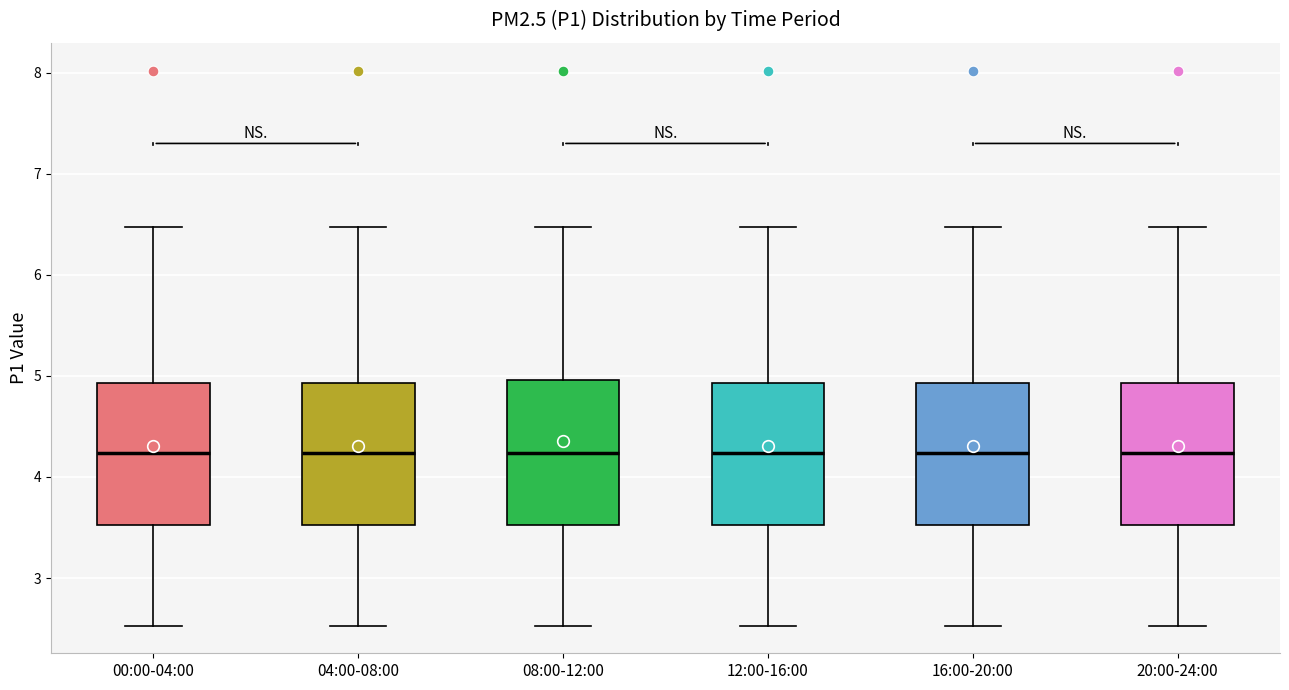

Reading left to right, read every box against the y-axis: the position of its median line, the range the box covers, and the ends of its whiskers. The values are not printed on the chart, so give them approximately, as read against the axis.

00:00-04:00: median 4.2, box 3.5 to 4.9, whiskers 2.5 to 6.5
04:00-08:00: median 4.2, box 3.5 to 4.9, whiskers 2.5 to 6.5
08:00-12:00: median 4.2, box 3.5 to 5.0, whiskers 2.5 to 6.5
12:00-16:00: median 4.2, box 3.5 to 4.9, whiskers 2.5 to 6.5
16:00-20:00: median 4.2, box 3.5 to 4.9, whiskers 2.5 to 6.5
20:00-24:00: median 4.2, box 3.5 to 4.9, whiskers 2.5 to 6.5